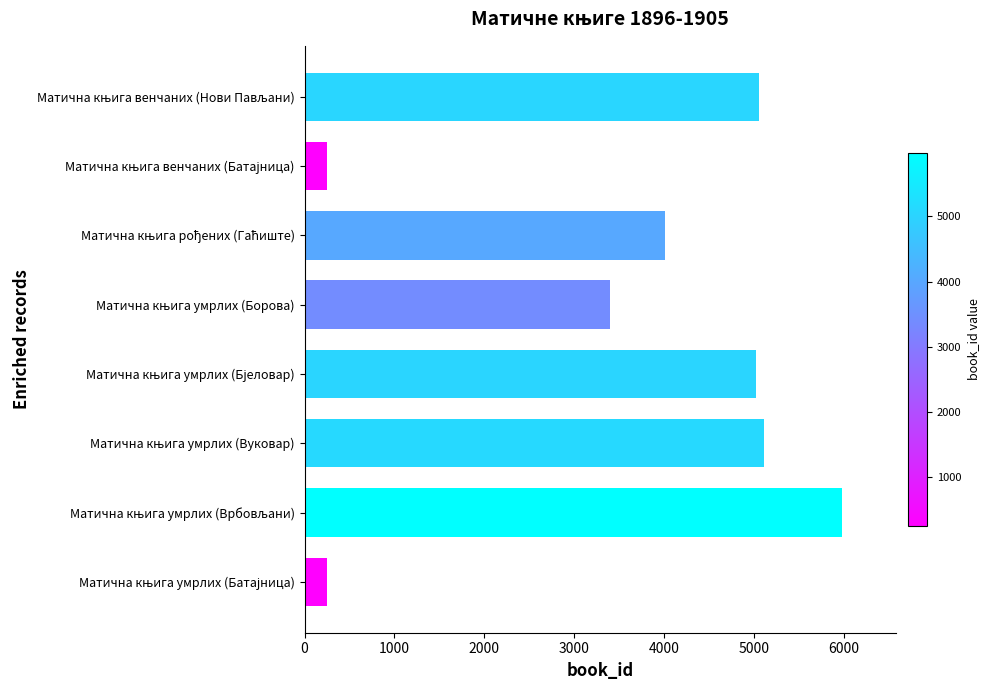

What is the average value?

3636